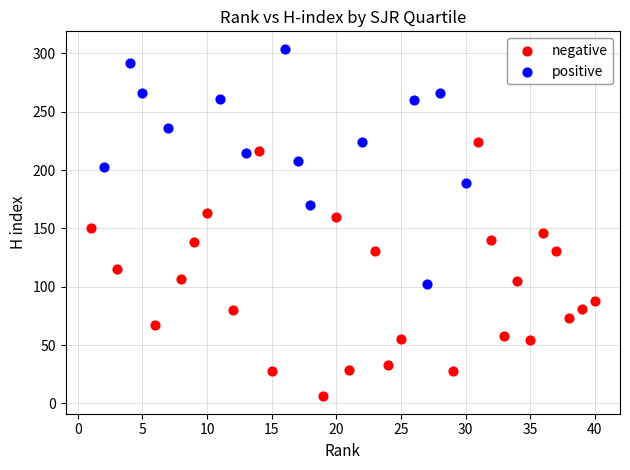

Which series contains the highest Y value?

positive